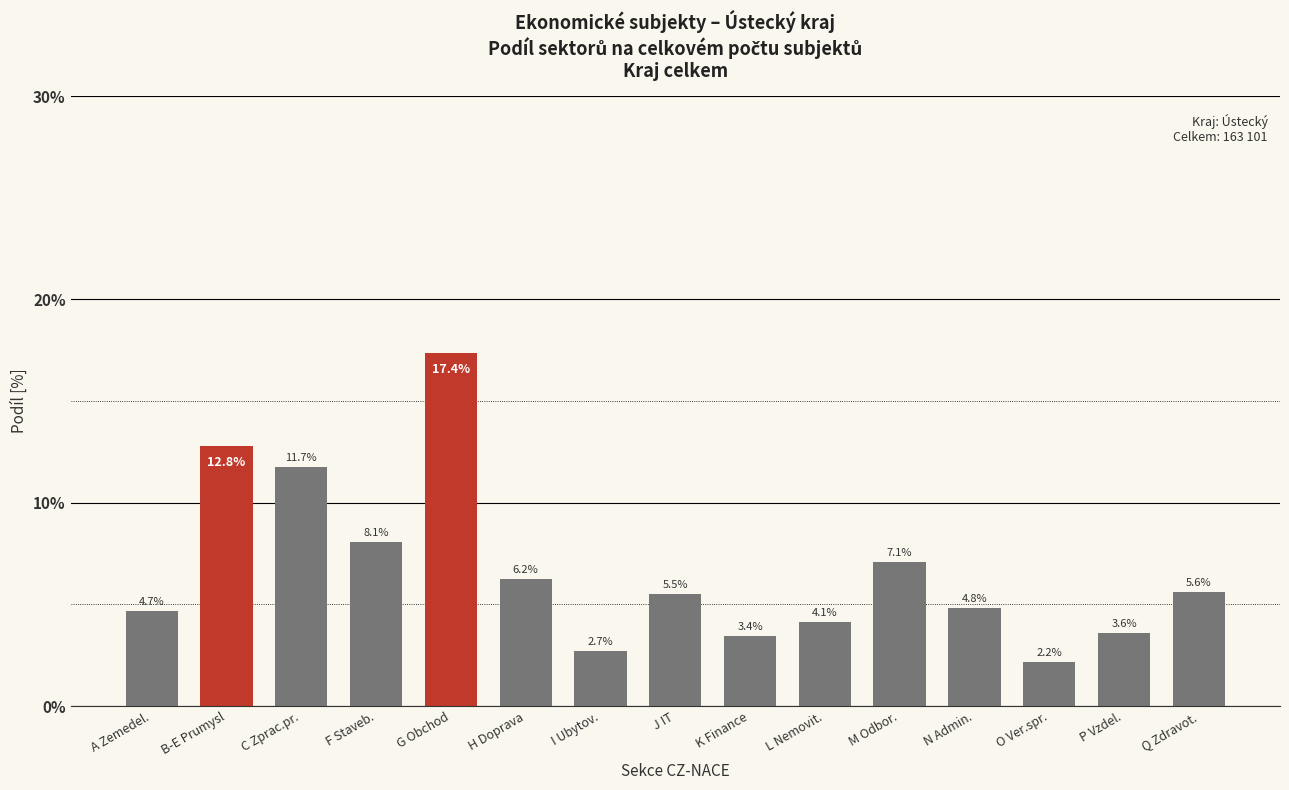

Reading left to right, transcribe all the data shown in this chart.

A Zemedel.=4.7	B-E Prumysl=12.8	C Zprac.pr.=11.7	F Staveb.=8.1	G Obchod=17.4	H Doprava=6.2	I Ubytov.=2.7	J IT=5.5	K Finance=3.4	L Nemovit.=4.1	M Odbor.=7.1	N Admin.=4.8	O Ver.spr.=2.2	P Vzdel.=3.6	Q Zdravot.=5.6